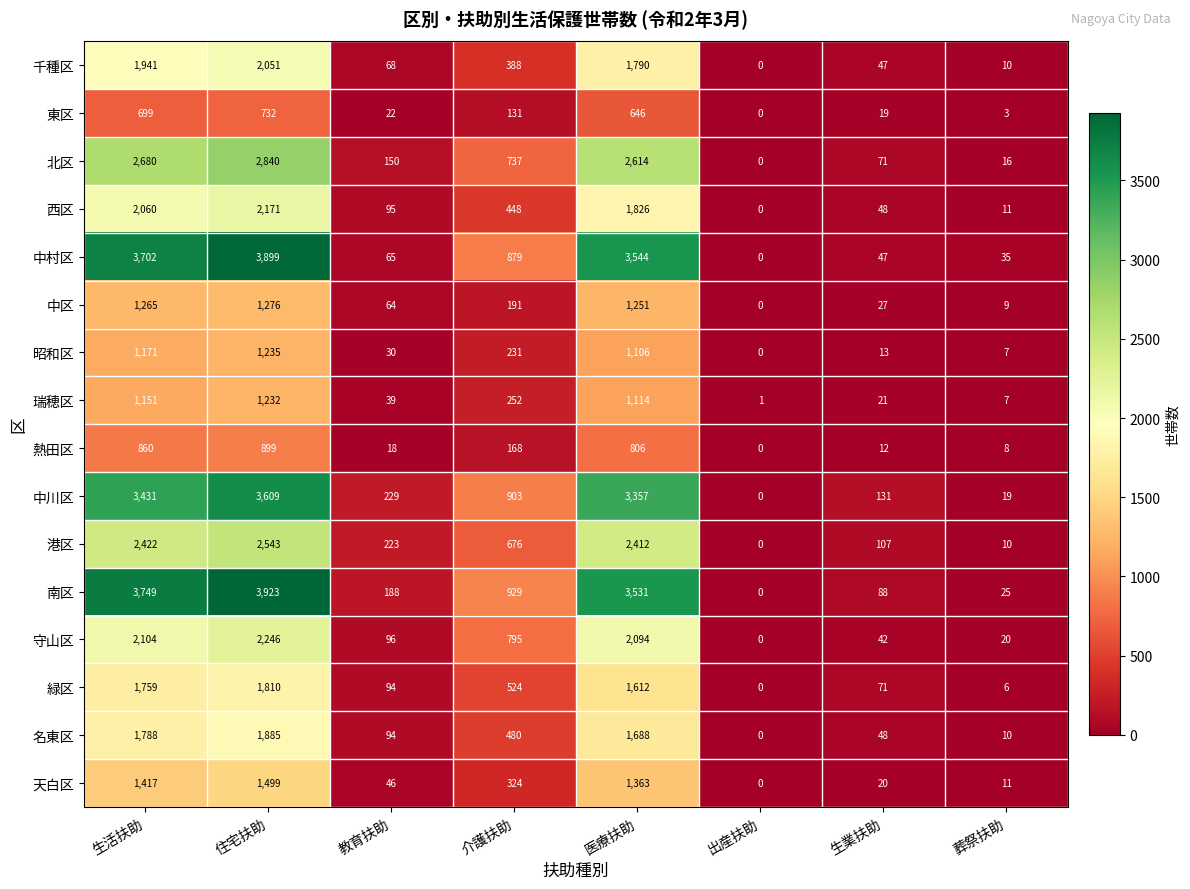

The value of 千種区 at 生活扶助 is 2986. True or false?

False